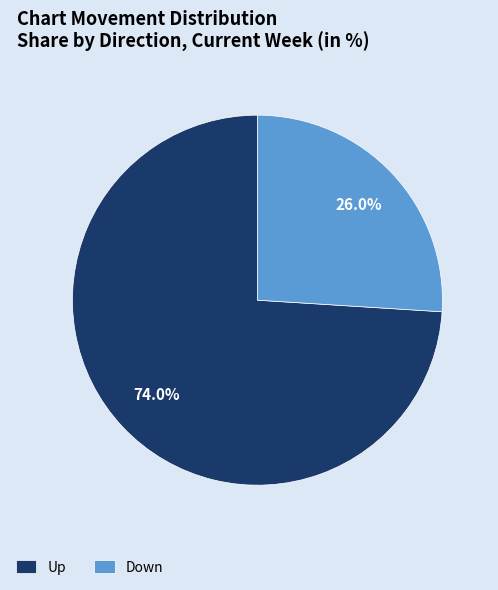

Approximately how many times larger is the value at Up compared to Down?

2.8